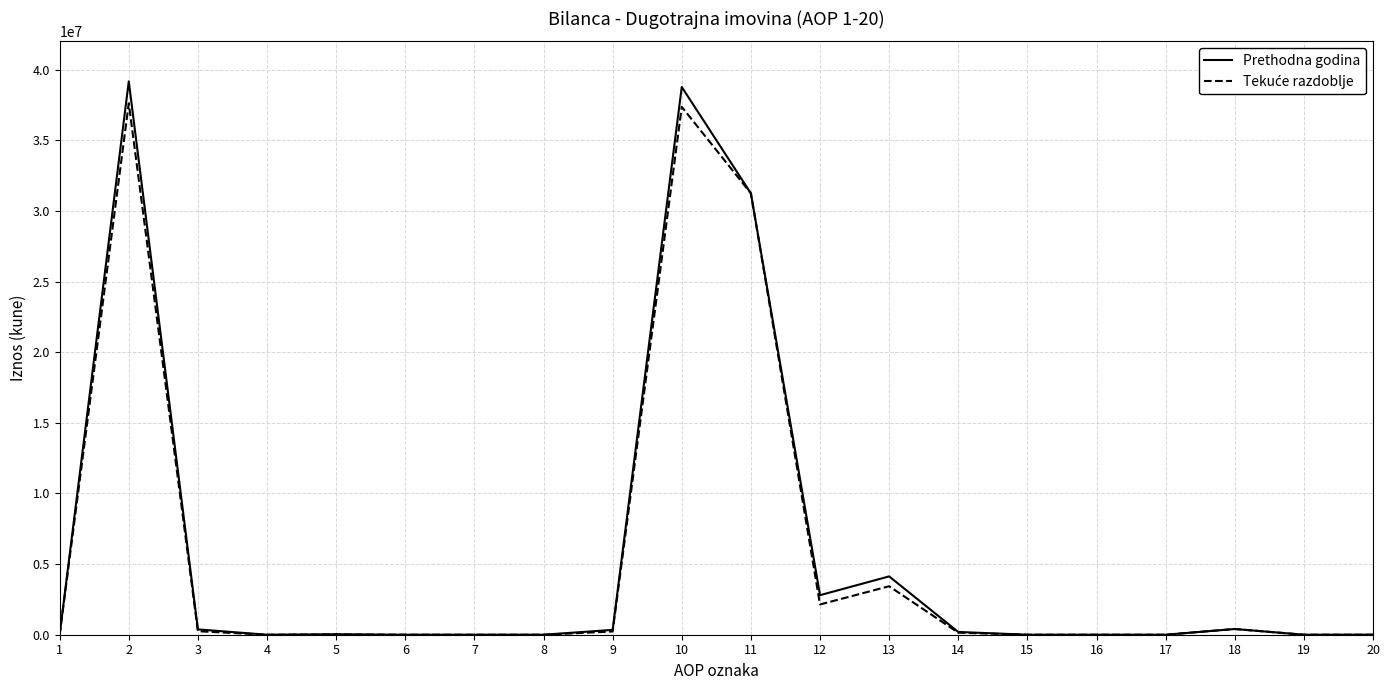

The value of Prethodna godina at 1 is 17315828. True or false?

False